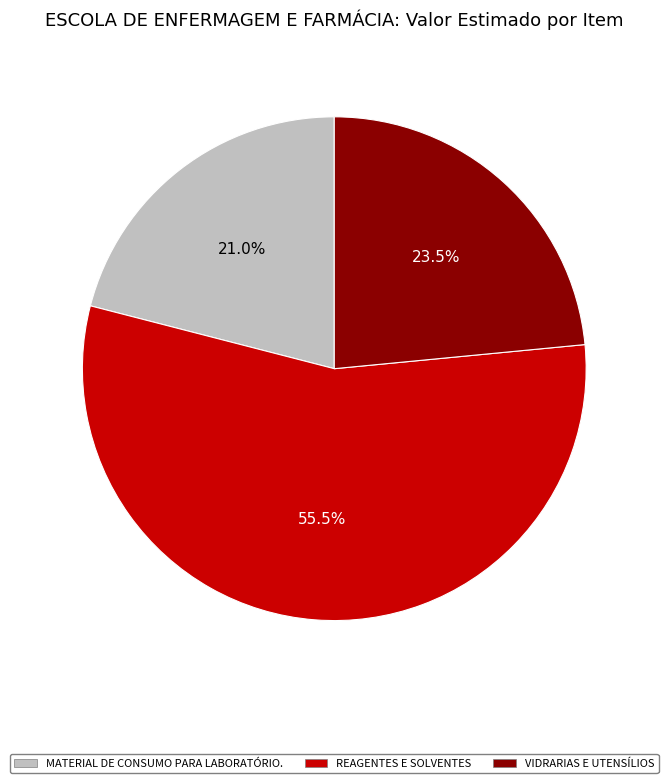

Does VIDRARIAS E UTENSÍLIOS account for over 50% of the chart?

No